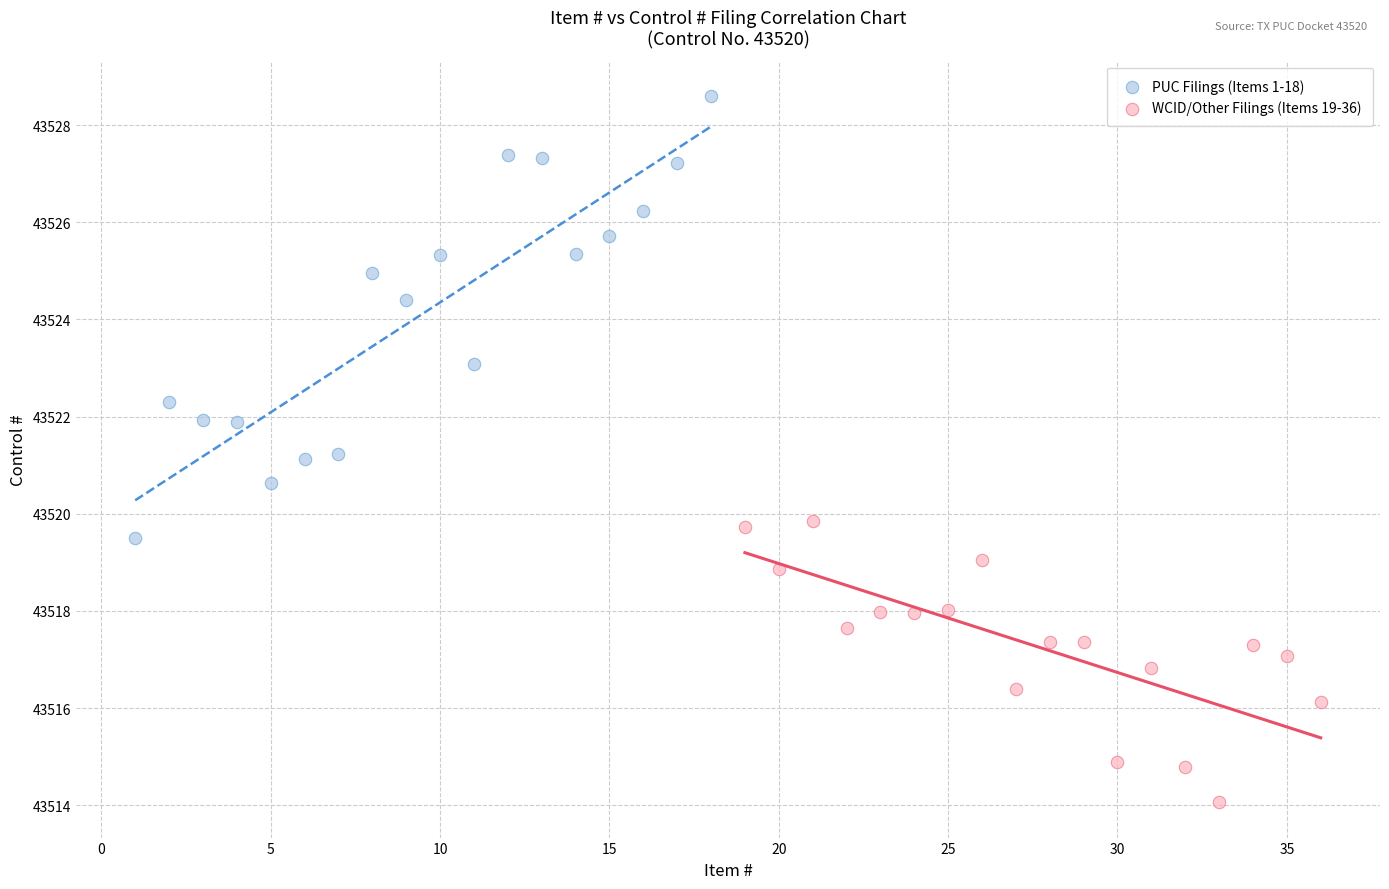

Which series reaches the minimum Y coordinate?

WCID/Other Filings (Items 19-36)